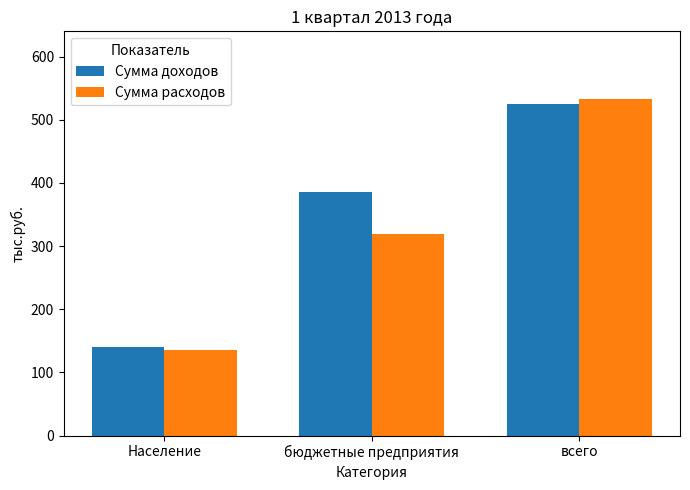

Which series has the largest total across all categories?

Сумма доходов